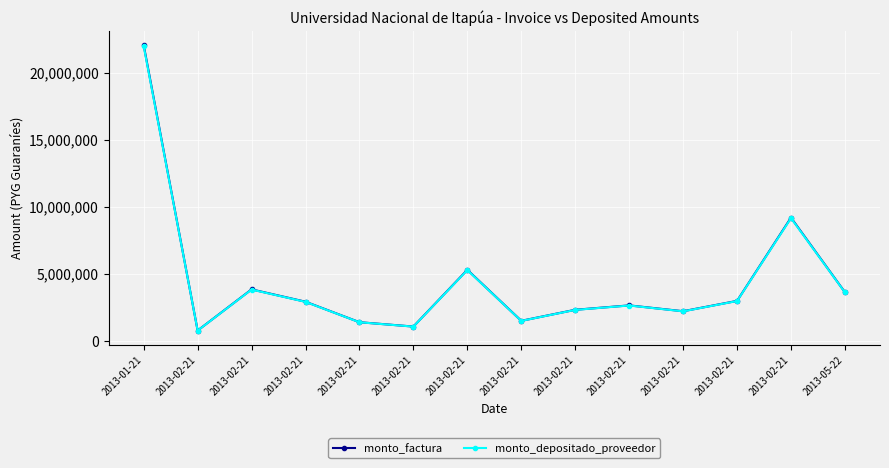

What is the difference between the maximum and minimum values in the monto_depositado_proveedor series?

21180698